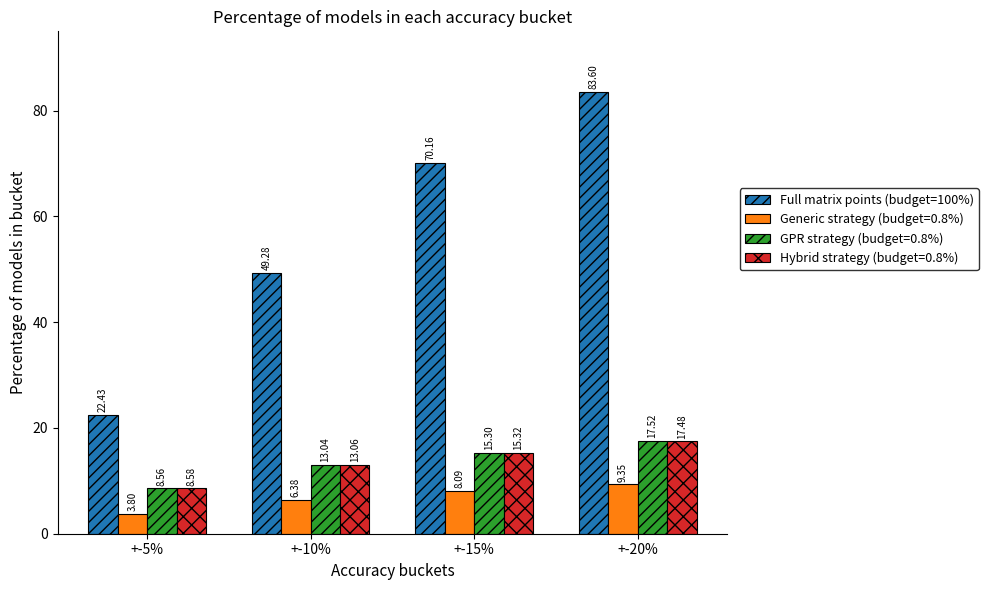

Which label corresponds to the smallest value in the chart?

+-5%